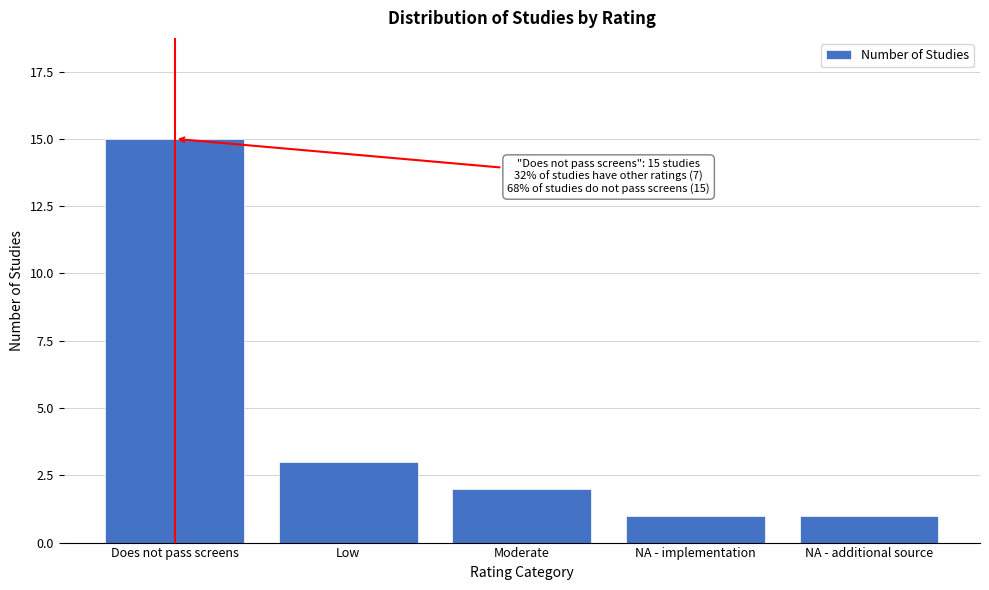

Reading left to right, list all the values displayed in this chart.

15	3	2	1	1